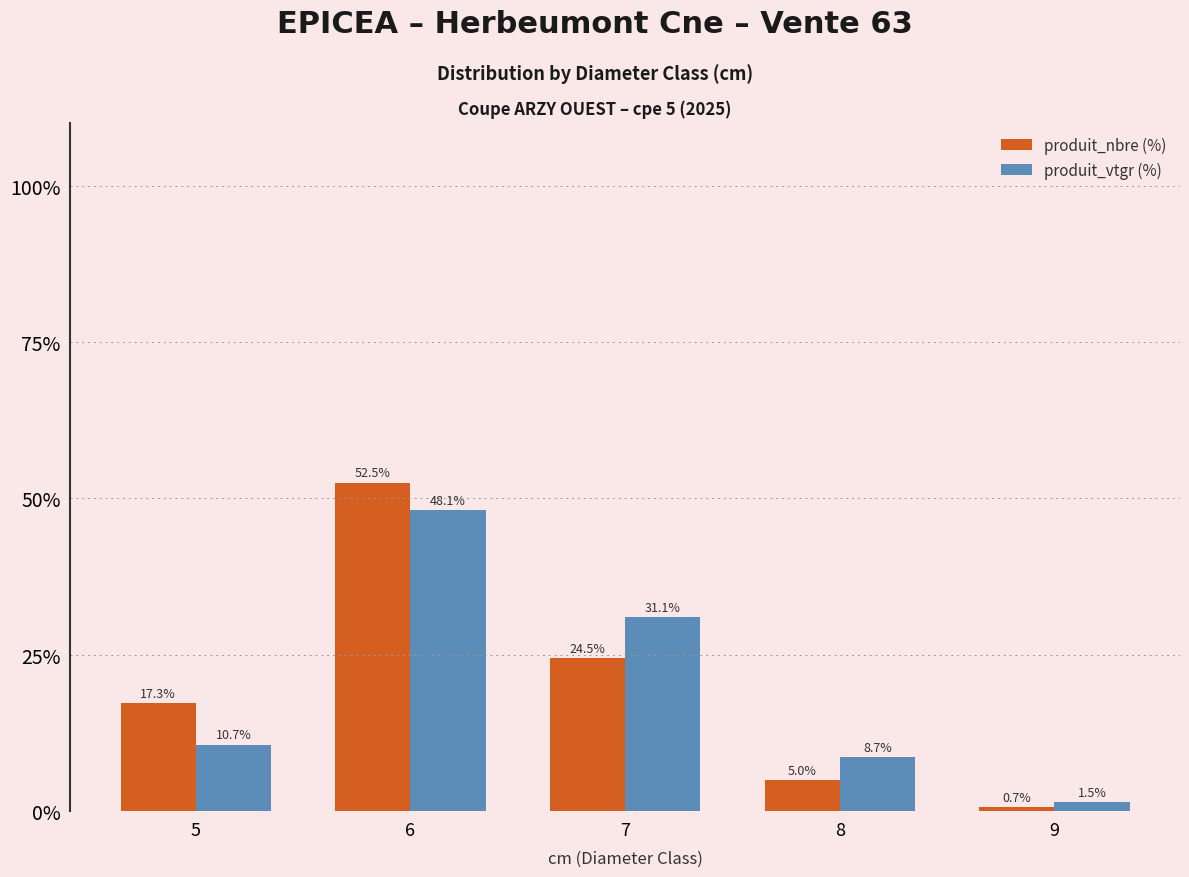

Is it true that produit_vtgr (%) equals 48.1 at 6?

True